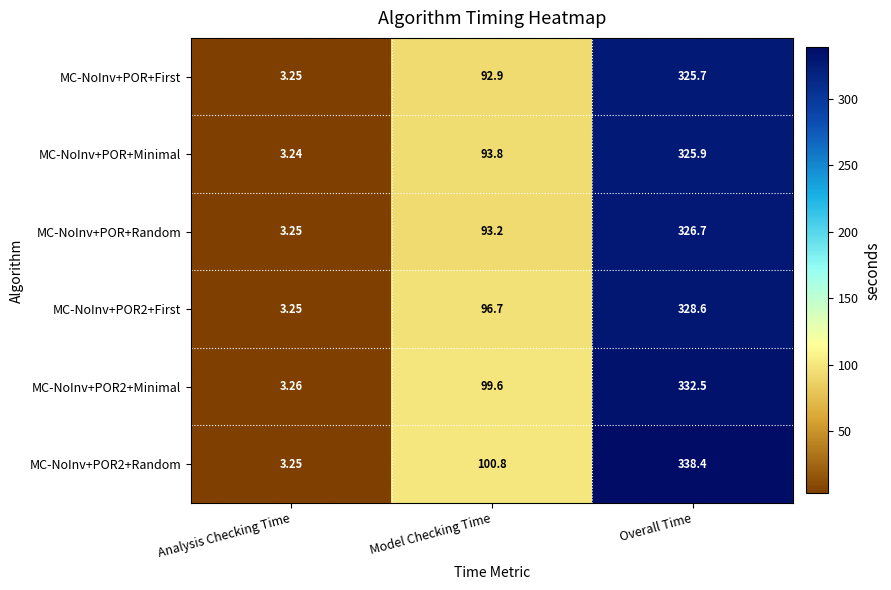

Is the value of MC-NoInv+POR2+Minimal at Overall Time greater than the value of MC-NoInv+POR+Minimal at Model Checking Time?

Yes